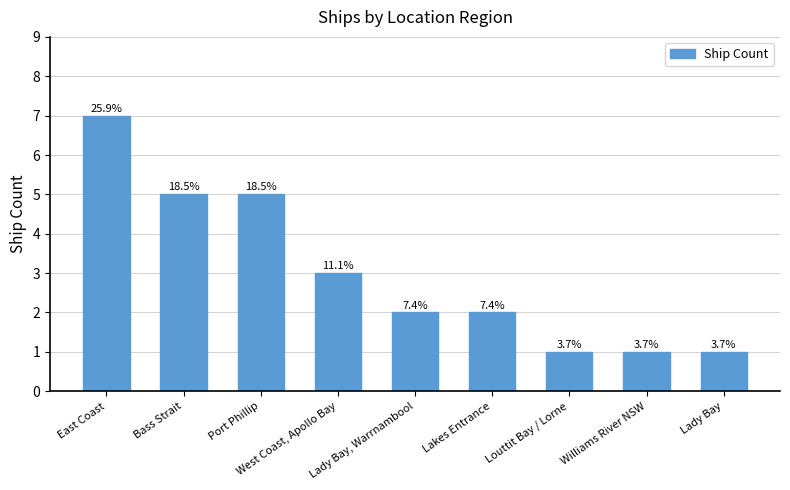

Where is the data nearest to the value 4?

Bass Strait